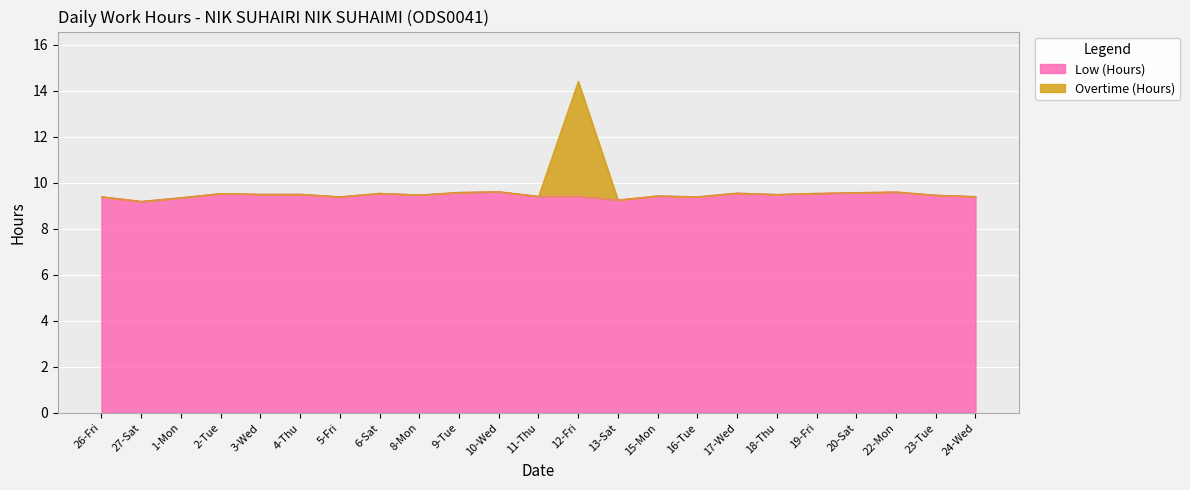

What is the difference between the second highest and minimum values in the Overtime (Hours) series?

0.4